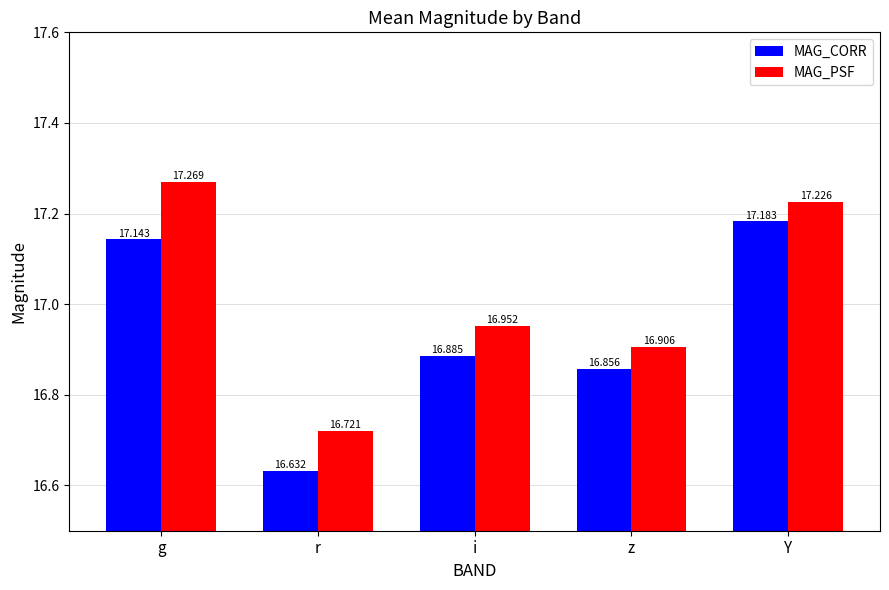

At g, list the series in order from largest to smallest.

MAG_PSF, MAG_CORR